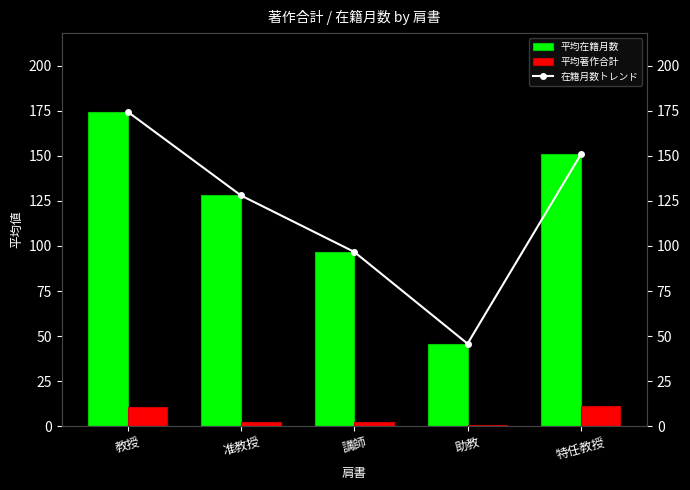

Reading left to right, extract all data points from this chart.

平均在籍月数: 174.4	128.0	96.7	45.8	150.8
平均著作合計: 10.6	2.6	2.3	0.5	11.2
在籍月数トレンド: 174.4	128.0	96.7	45.8	150.8